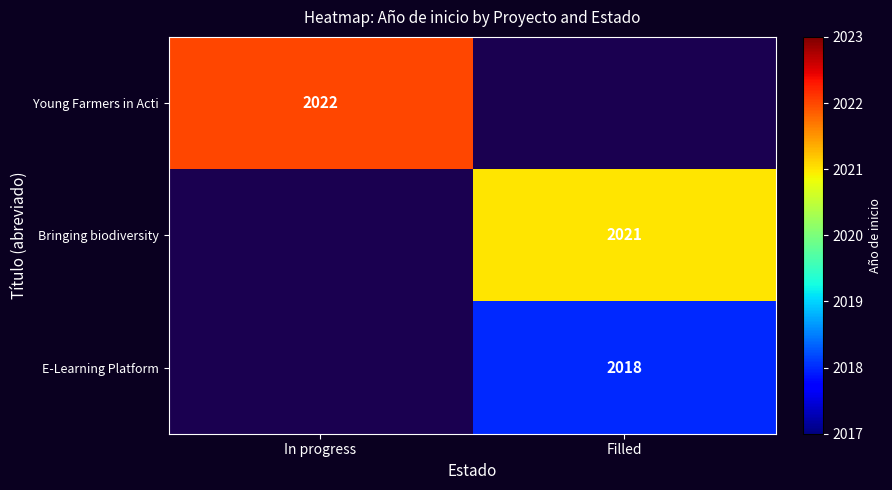

Is it true that Bringing biodiversity equals 2021 at Filled?

True